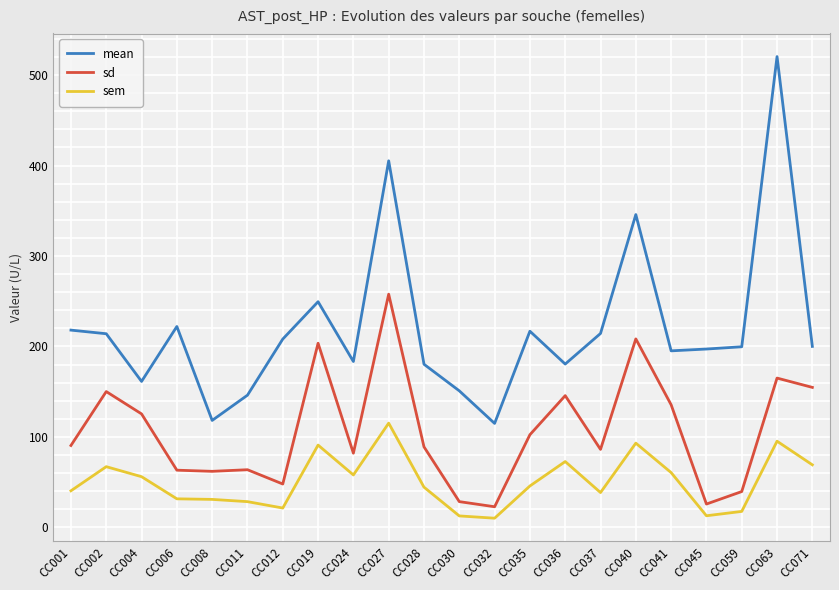

Rank the series by their average value, from highest to lowest.

mean, sd, sem